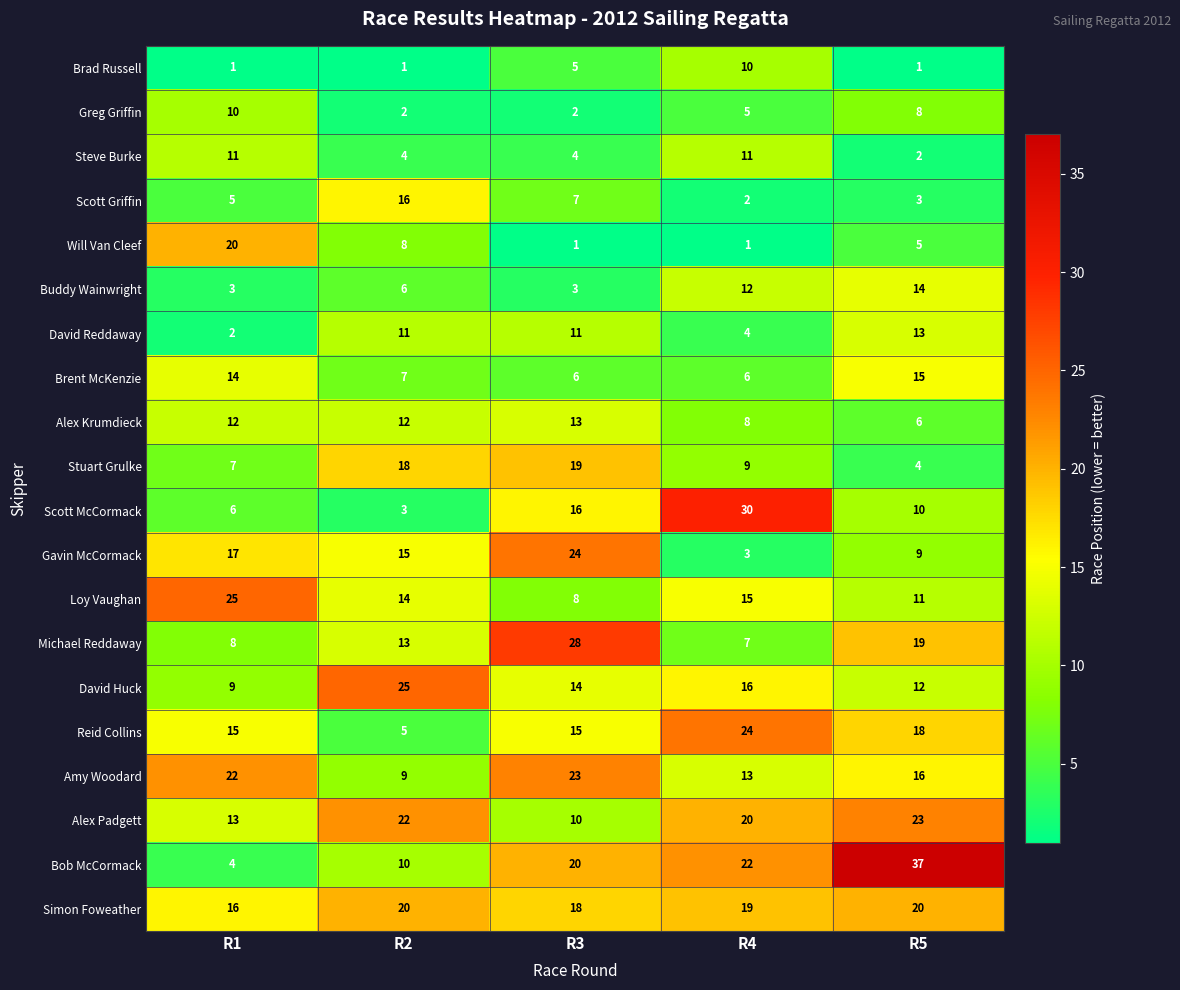

Rank the series at R5 from highest to lowest value.

Bob McCormack, Alex Padgett, Simon Foweather, Michael Reddaway, Reid Collins, Amy Woodard, Brent McKenzie, Buddy Wainwright, David Reddaway, David Huck, Loy Vaughan, Scott McCormack, Gavin McCormack, Greg Griffin, Alex Krumdieck, Will Van Cleef, Stuart Grulke, Scott Griffin, Steve Burke, Brad Russell